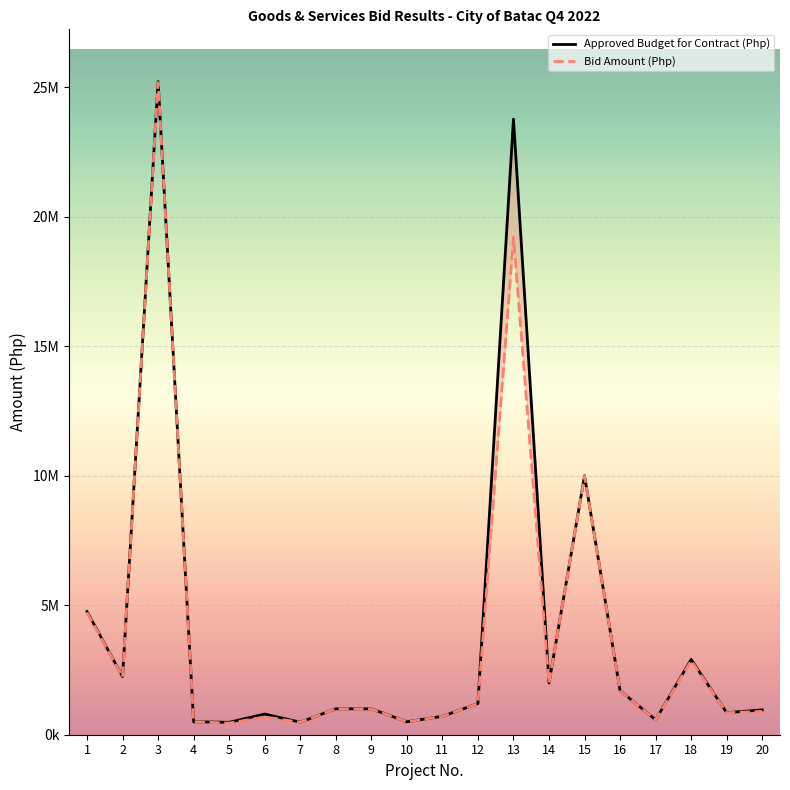

True or false: Bid Amount (Php) and Approved Budget for Contract (Php) cross at least once.

False